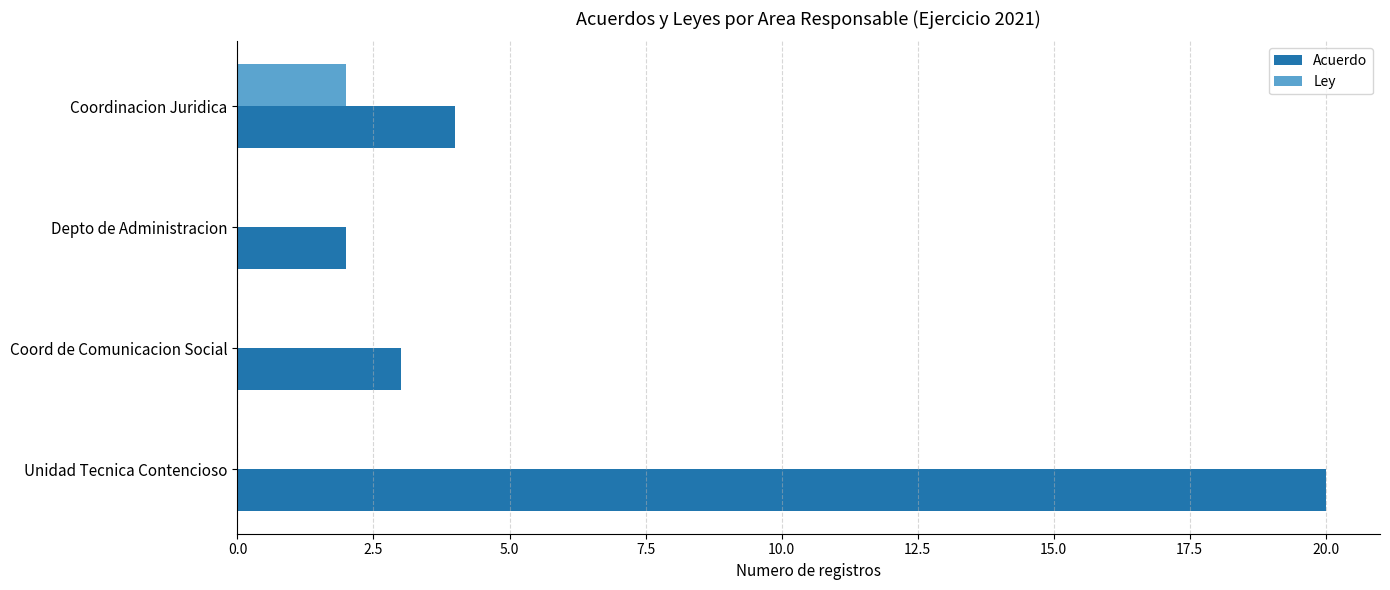

Which label corresponds to the largest value in the chart?

Unidad Tecnica Contencioso